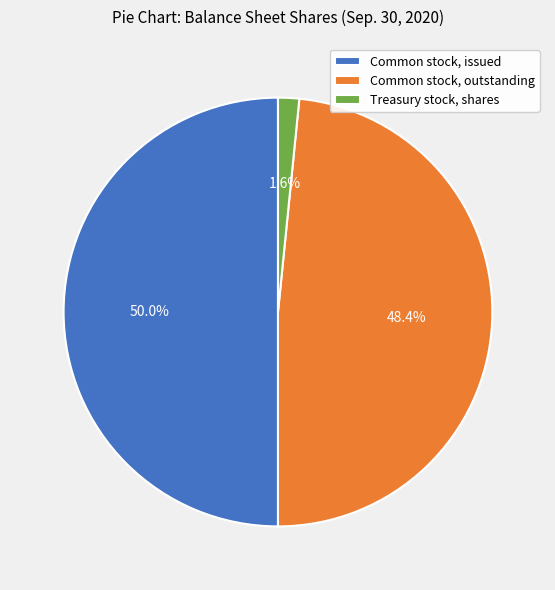

Does Treasury stock, shares represent more than half of the total?

No